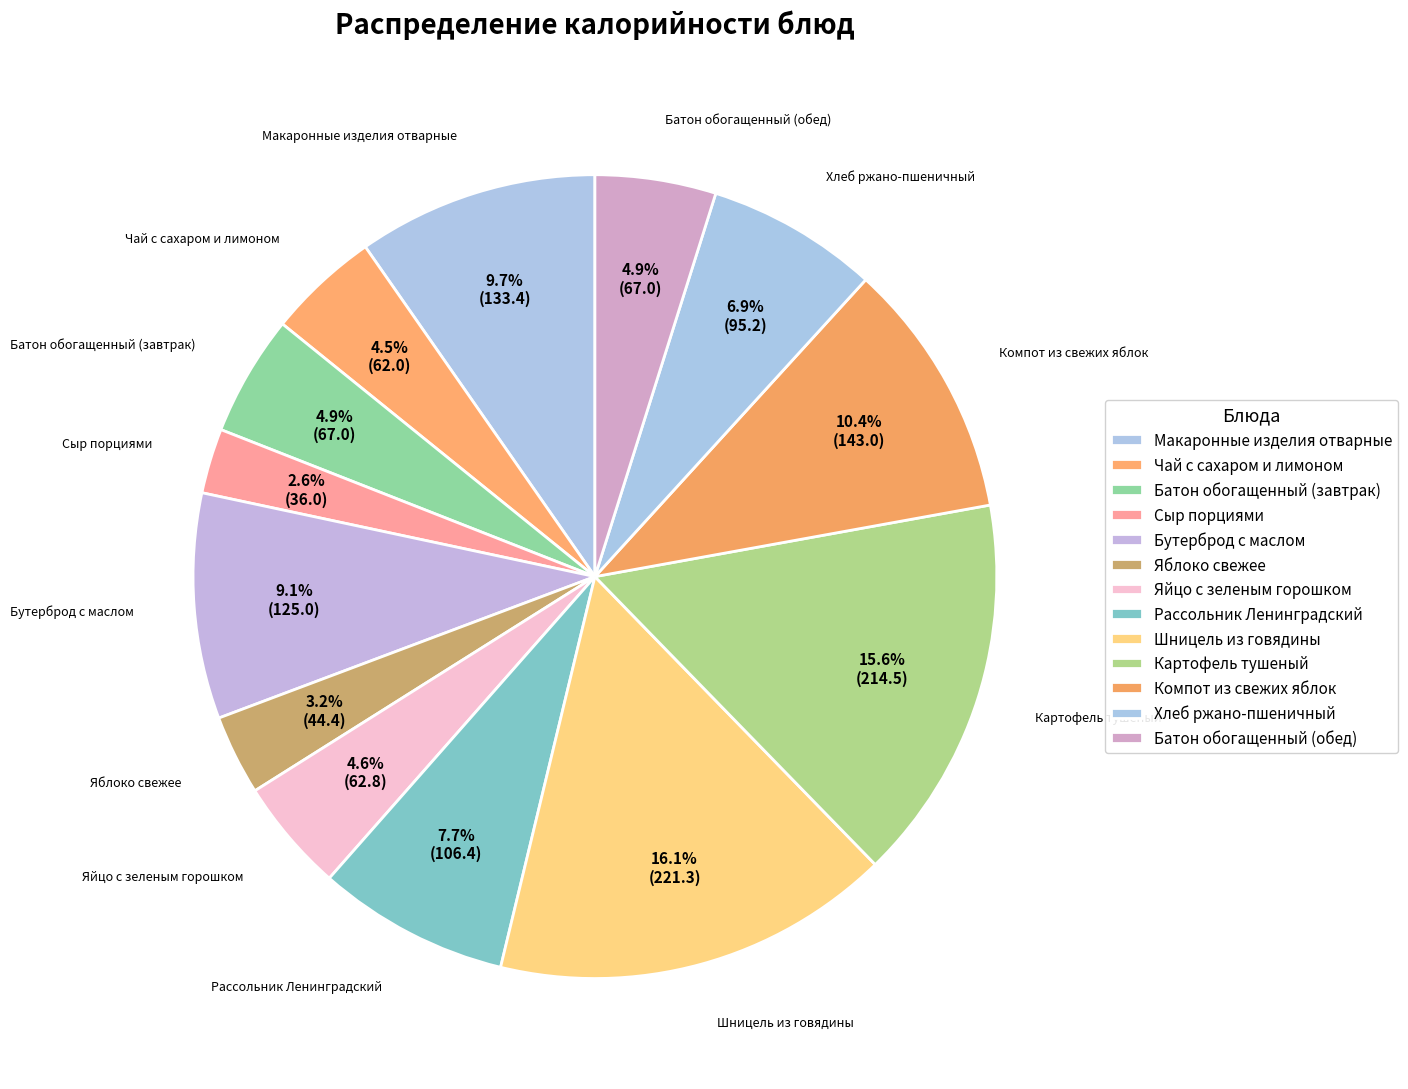

To the nearest percent, what is the difference between the Шницель из говядины and Чай с сахаром и лимоном slice percentages?

12%